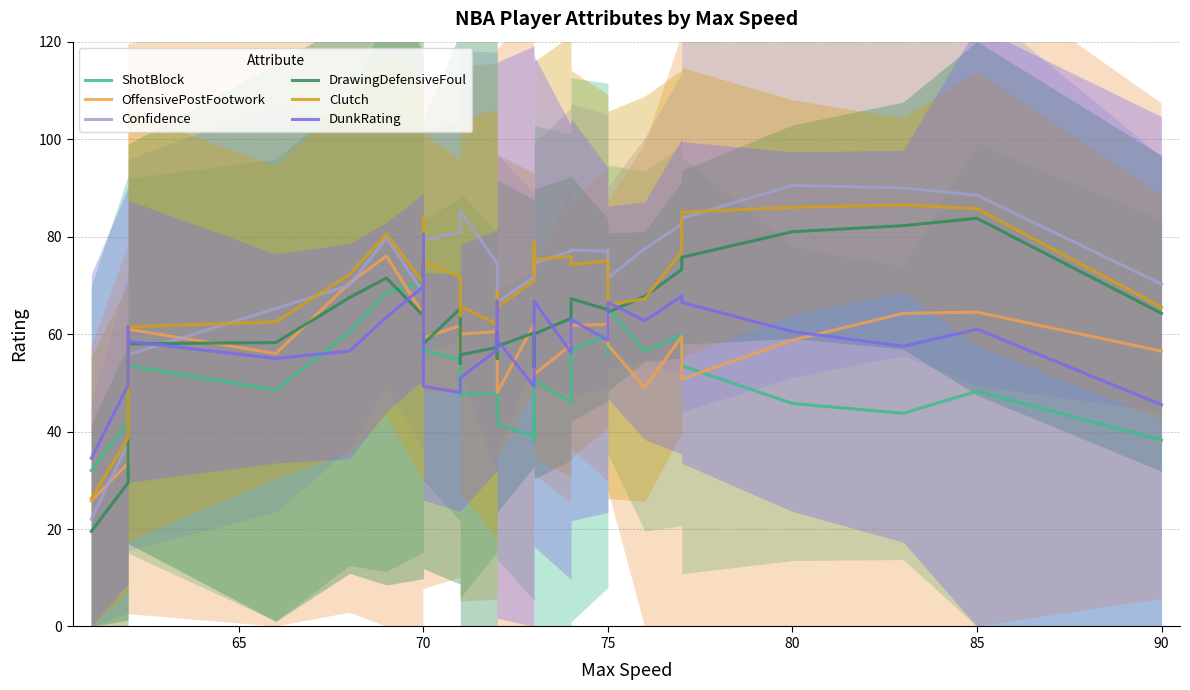

Which series ends up on top after the final intersection of DunkRating and ShotBlock?

DunkRating